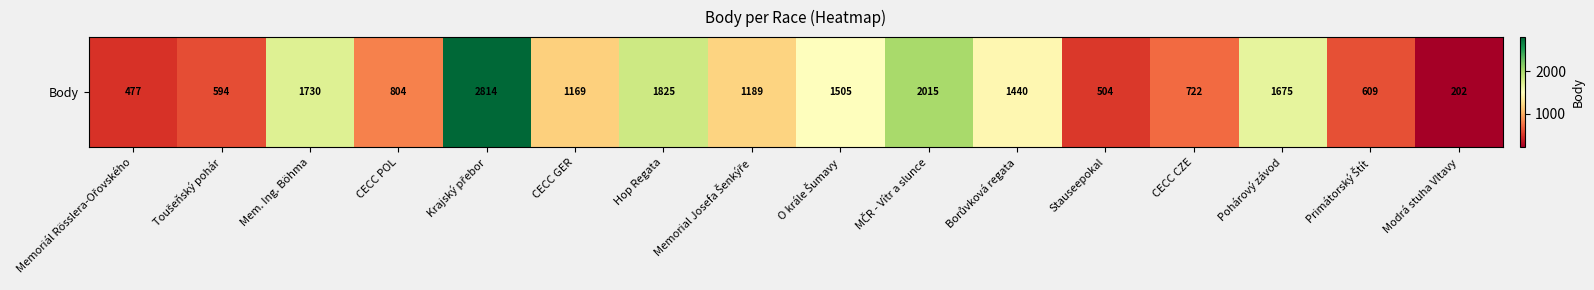

List the labels in order of value, smallest first.

Modrá stuha Vltavy, Memoriál Rösslera-Ořovského, Stauseepokal, Toušeňský pohár, Primátorský Štít, CECC CZE, CECC POL, CECC GER, Memorial Josefa Šenkýře, Borůvková regata, O krále Šumavy, Pohárový závod, Mem. Ing. Böhma, Hop Regata, MČR - Vítr a slunce, Krajský přebor